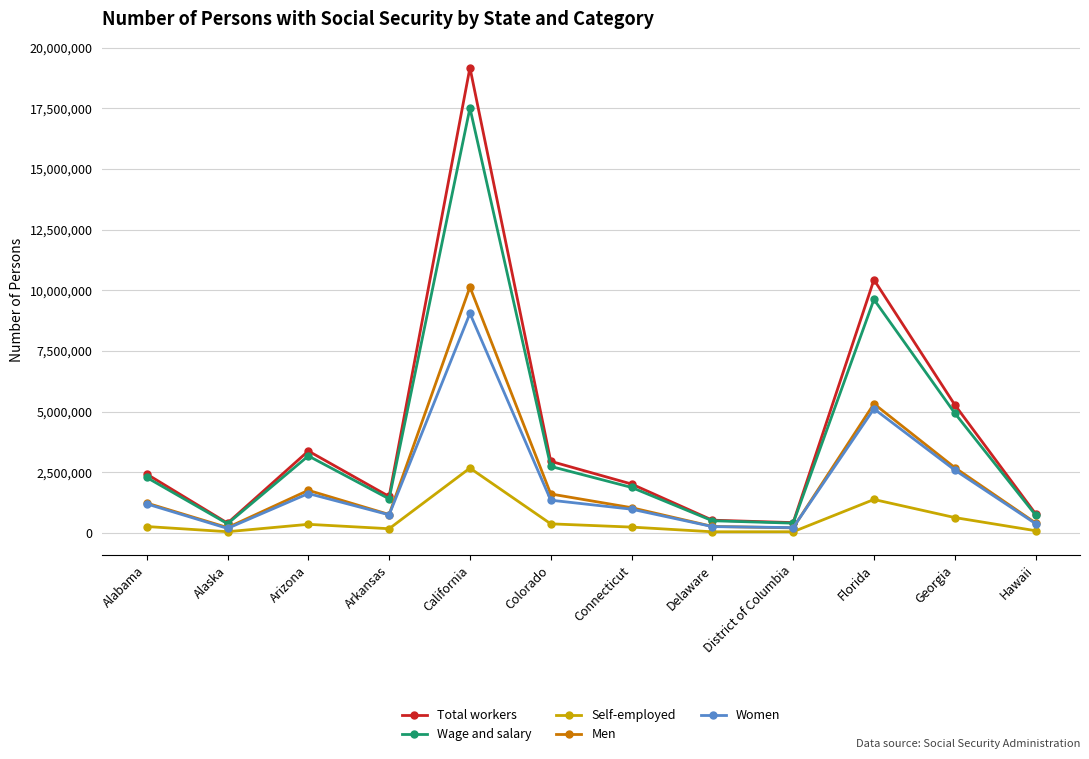

True or false: Total workers and Self-employed cross at least once.

False